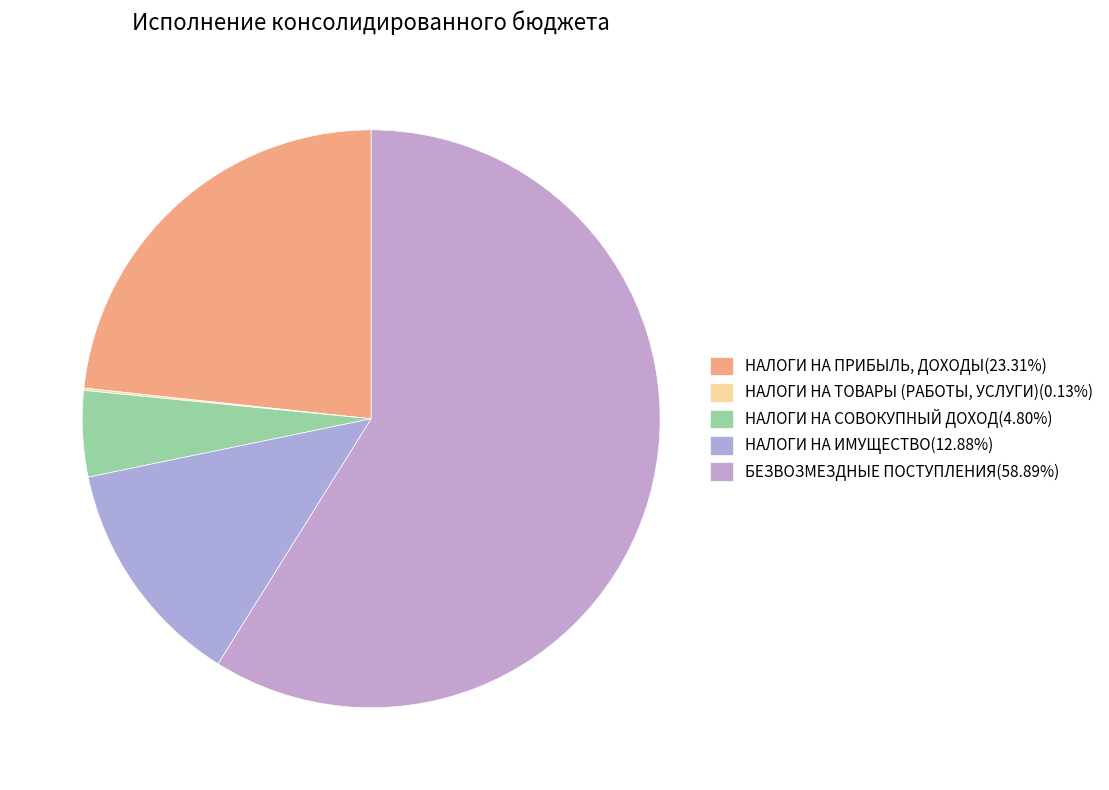

Which category has the smallest portion of the pie?

НАЛОГИ НА ТОВАРЫ (РАБОТЫ, УСЛУГИ)